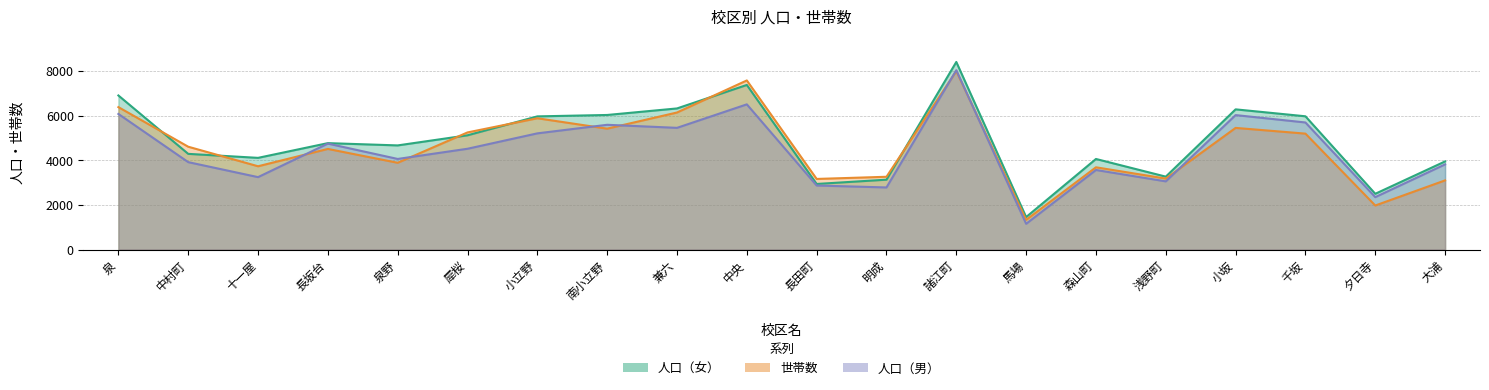

What is the average value of the 人口（女） series?

4876